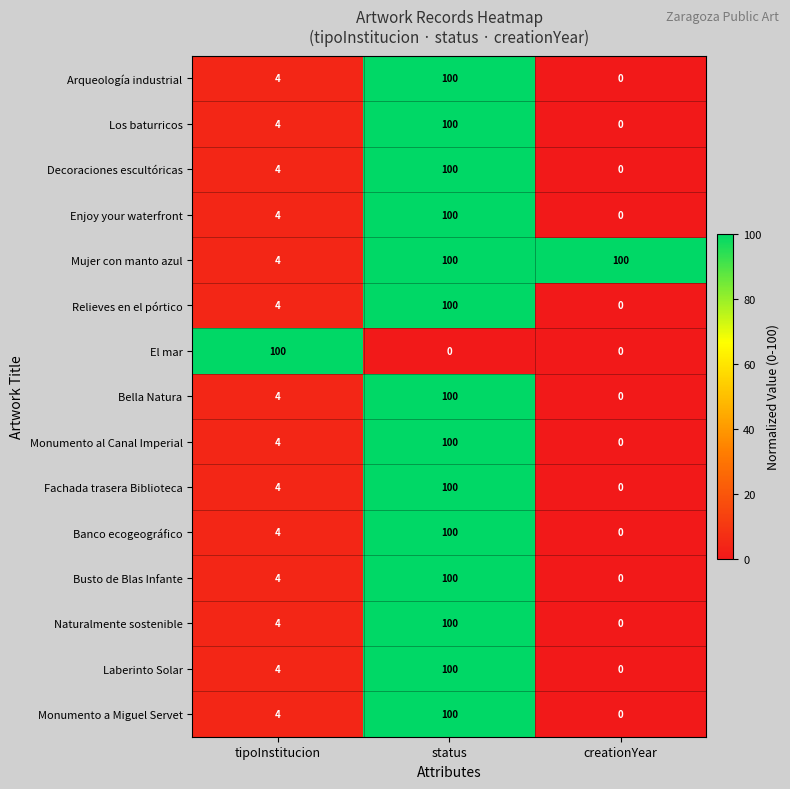

At which category is the sum across all series the highest?

status